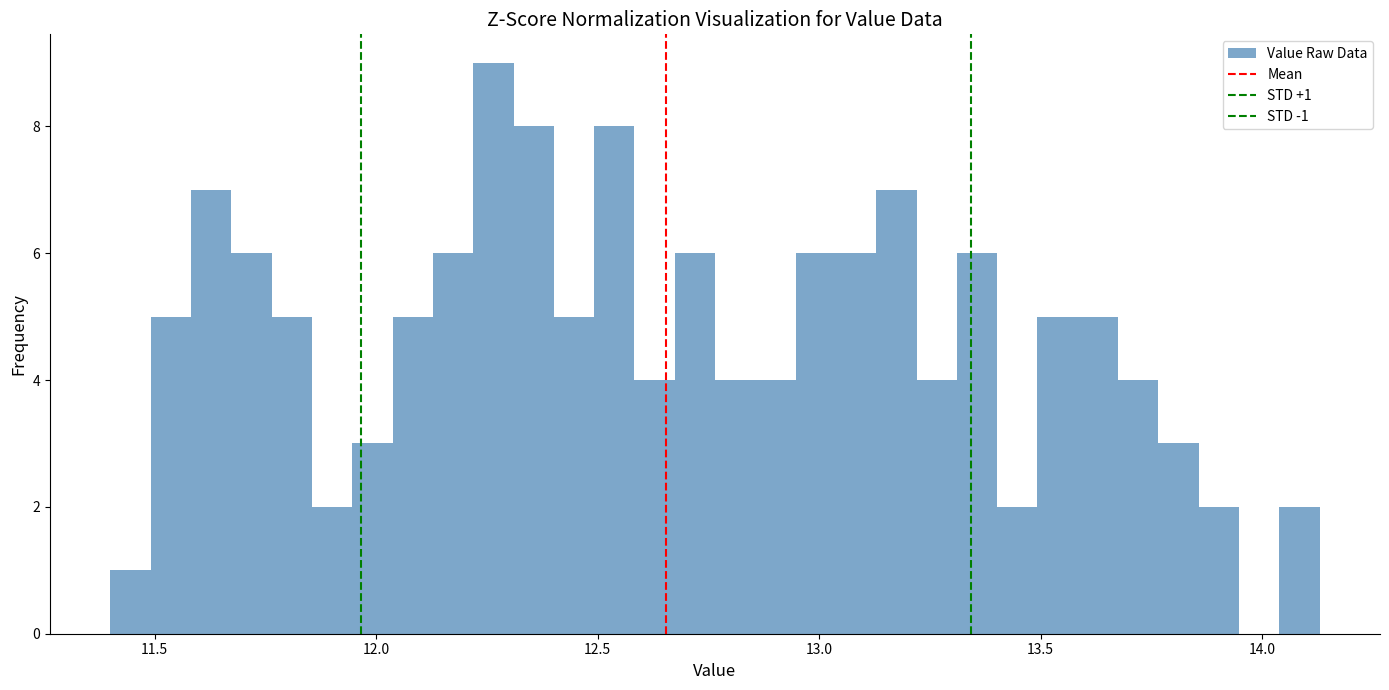

Read against the x-axis, roughly where is the centre of the tallest bar?

12.25